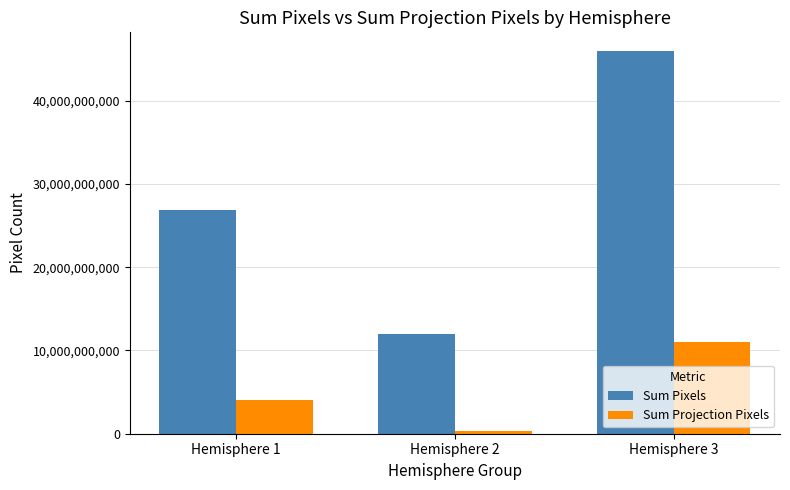

How many values in the Sum Projection Pixels series are below 4098270900?

1